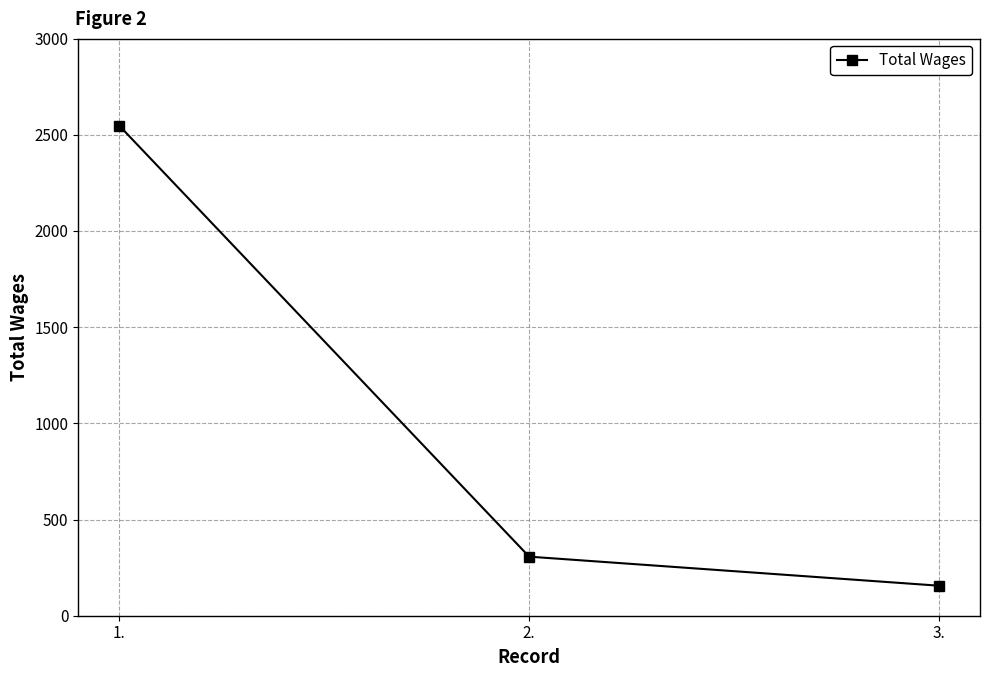

What is the label of the 3rd point from the right?

1.